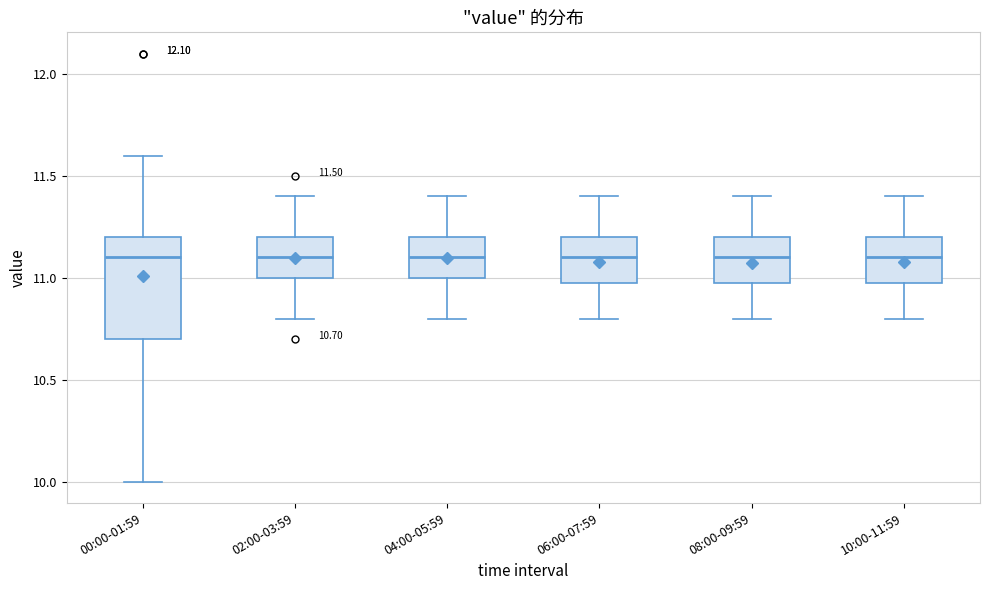

Comparing the boxes themselves (not the whiskers), which one is the tallest?

00:00-01:59